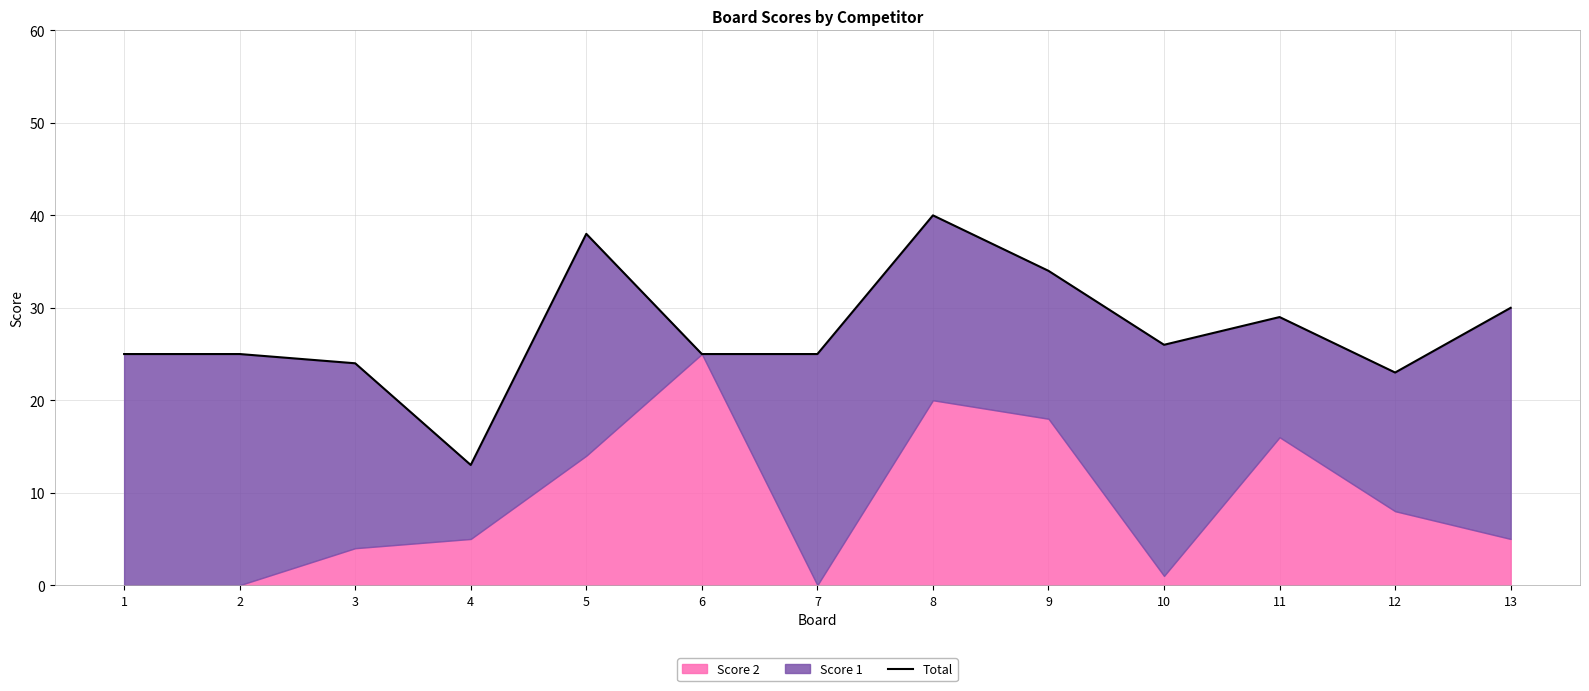

What is the change in value from 6 to 9?

+9